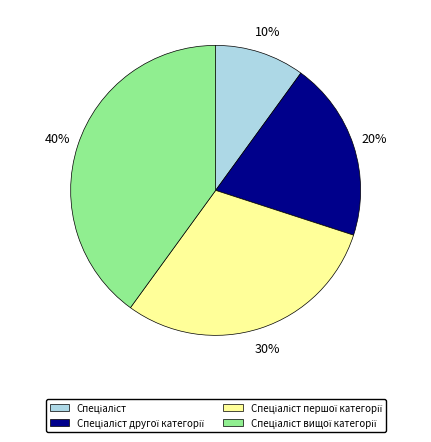

Does any single category account for the majority?

No